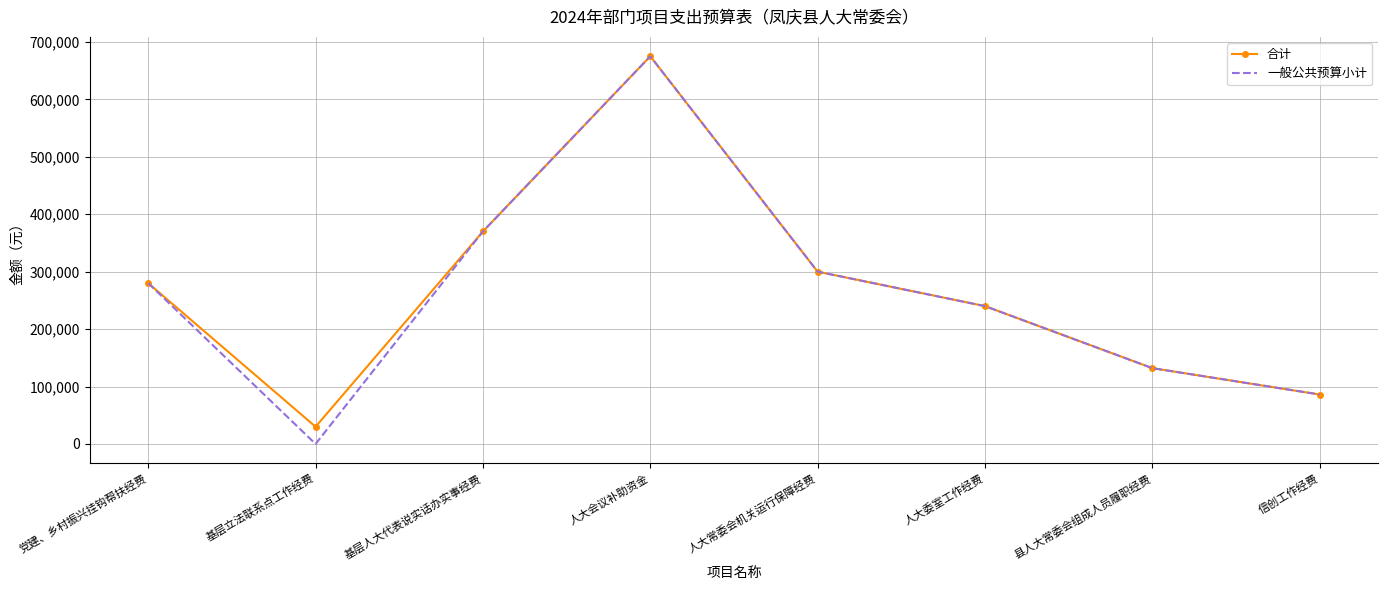

How many series are shown in this chart?

2